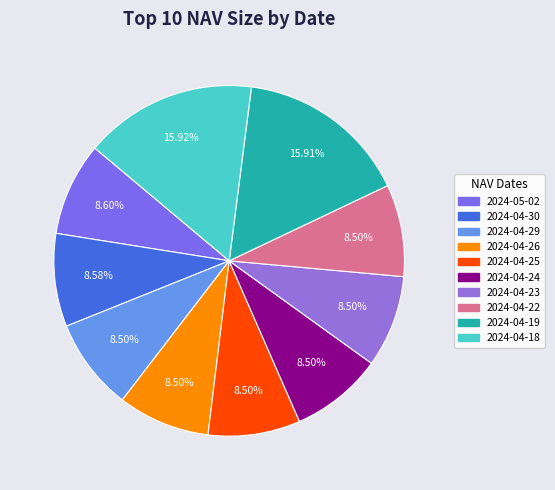

Is it true that 2024-04-26 is 8% of the pie?

True